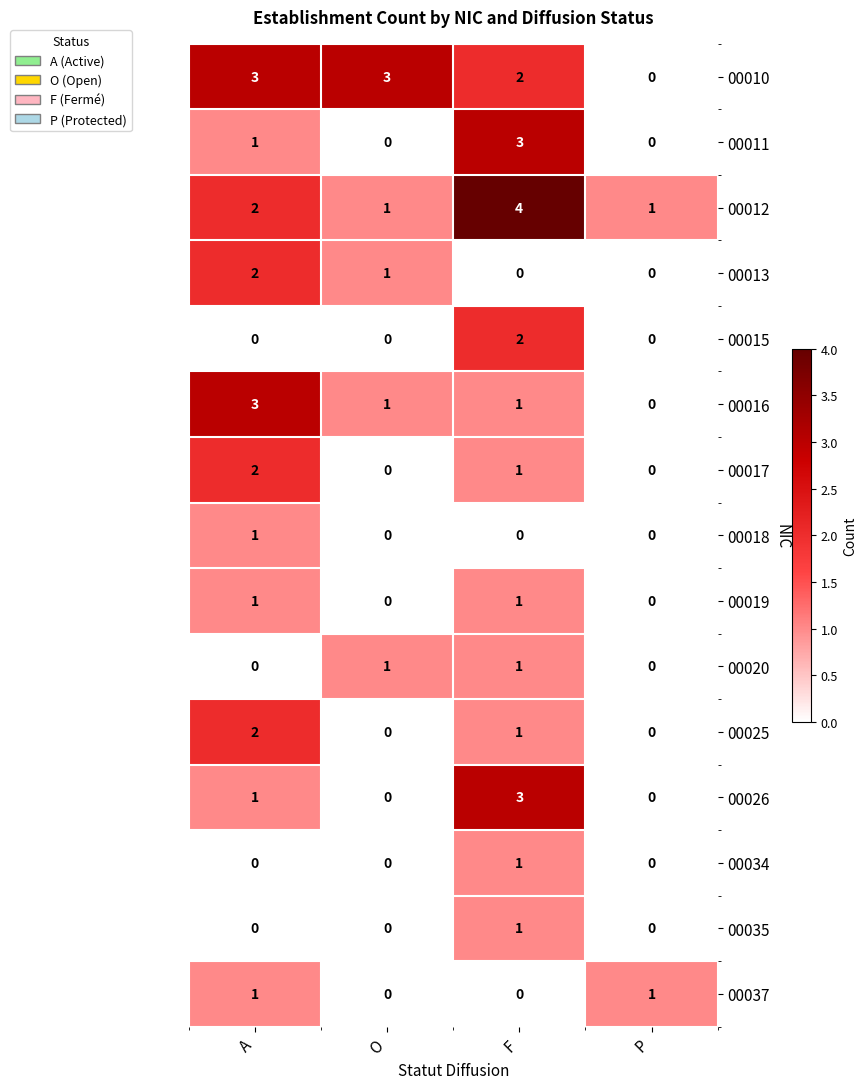

Is it true that 00010 equals 0 at P?

True